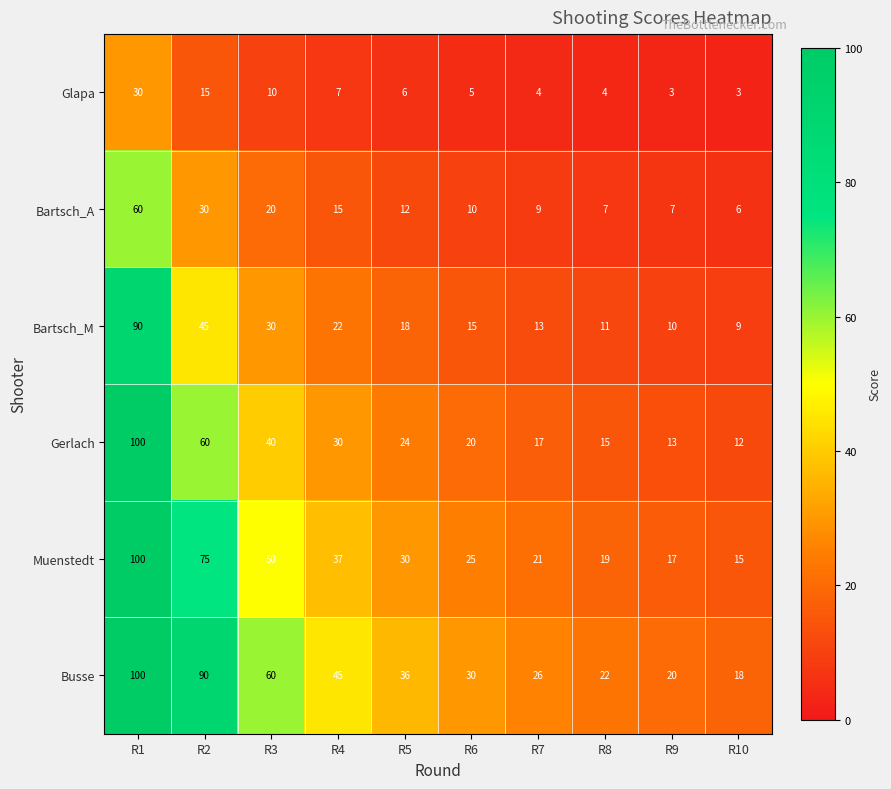

Rank the series at R7 from lowest to highest value.

Glapa, Bartsch_A, Bartsch_M, Gerlach, Muenstedt, Busse